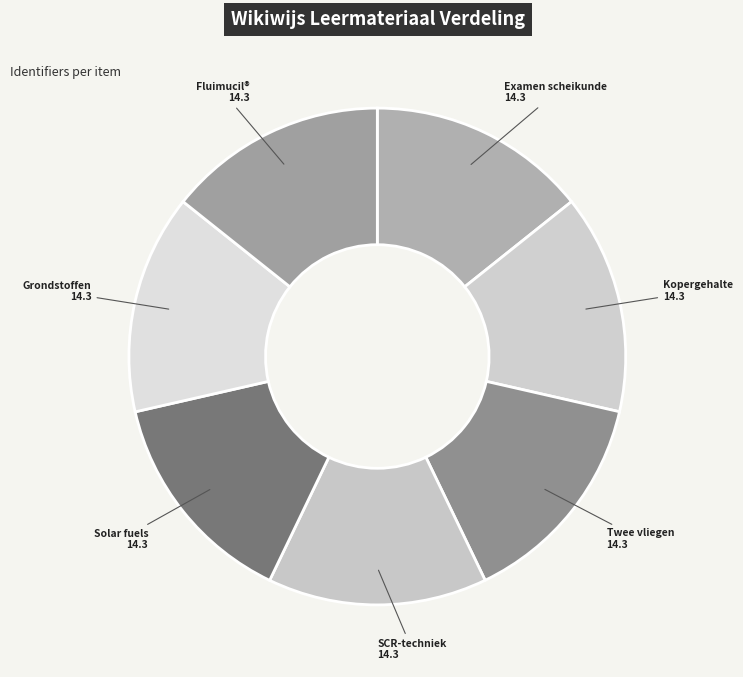

The Twee vliegen slice represents 14% of the pie. True or false?

True